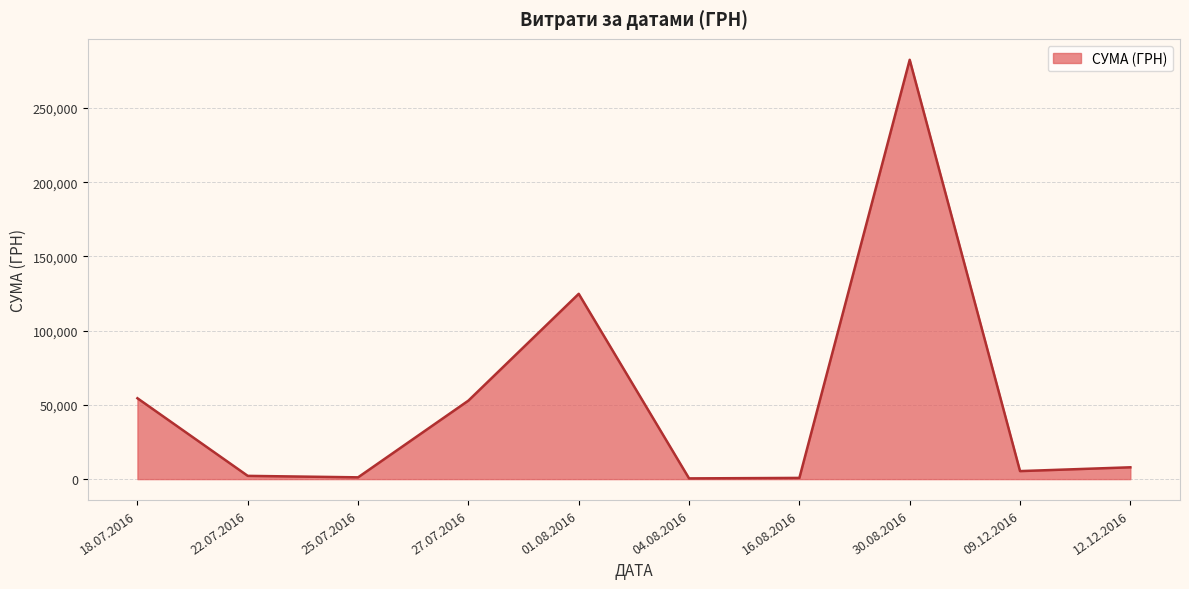

What is the difference between the maximum and minimum values?

282004.7